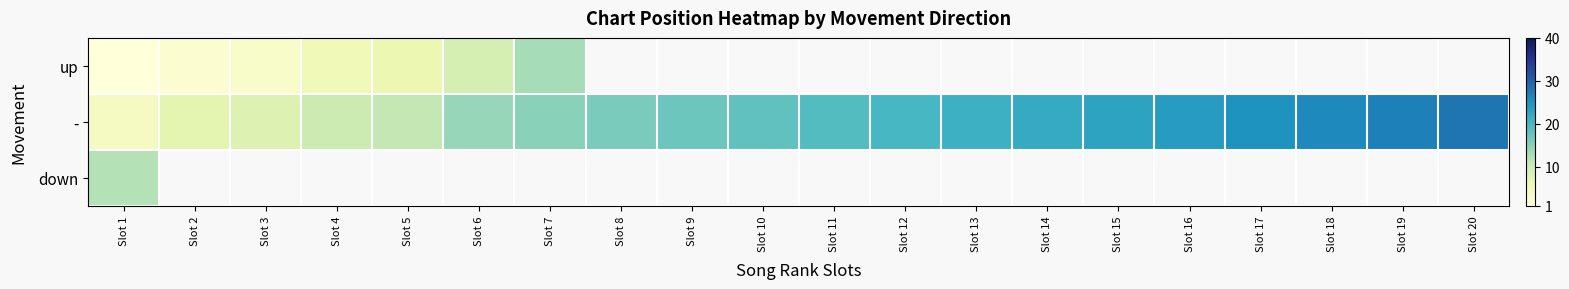

What value does the up series have at Slot 4?

5.0